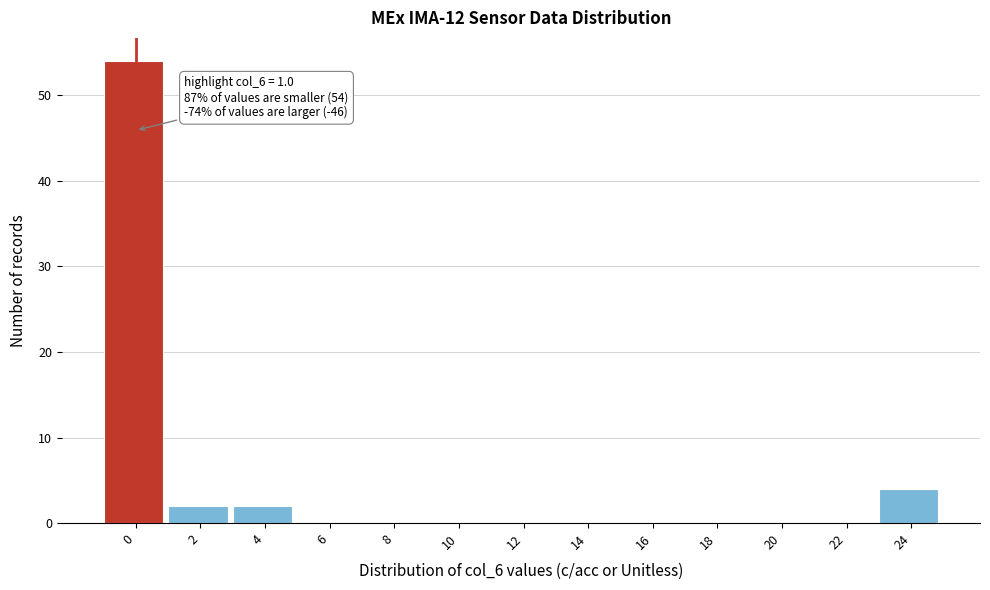

Reading left to right, what are all the values shown in this chart?

0=54	2=2	4=2	6=0	8=0	10=0	12=0	14=0	16=0	18=0	20=0	22=0	24=4